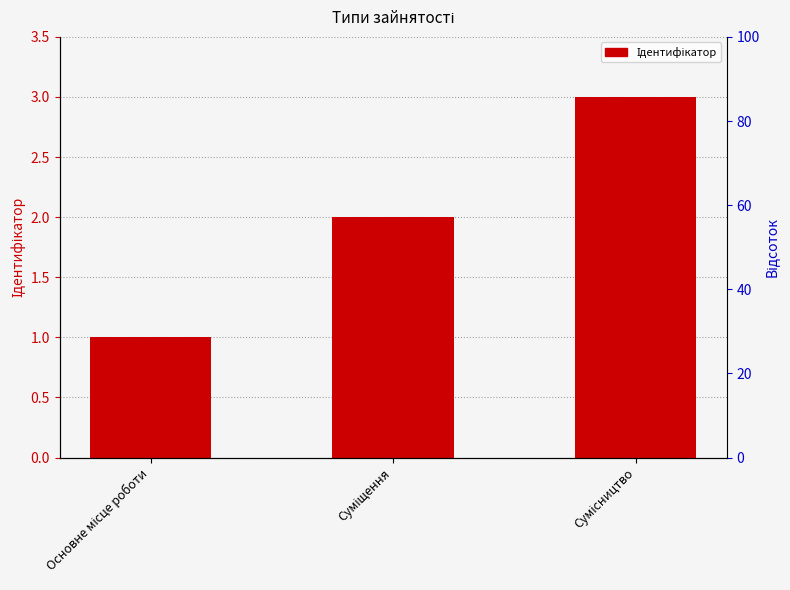

How many values are between 1 and 3?

3